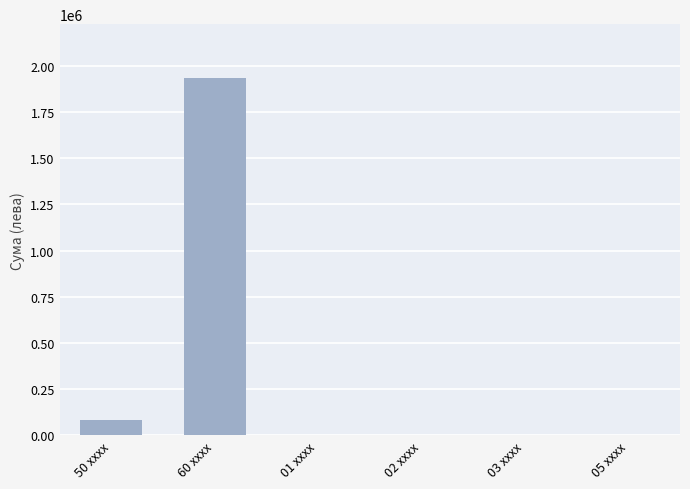

Are the bars grouped side by side (vs. stacked)?

No